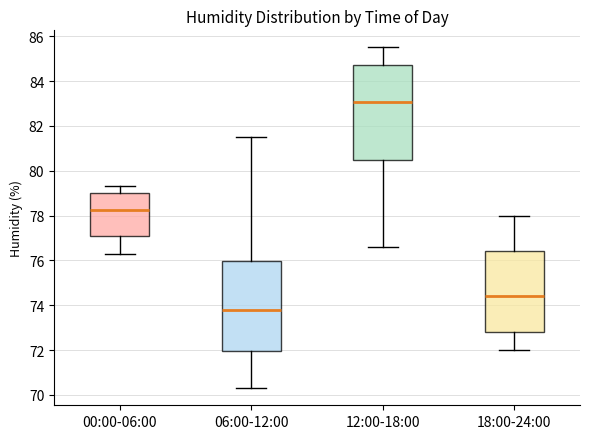

Comparing the boxes themselves (not the whiskers), which one is the tallest?

12:00-18:00